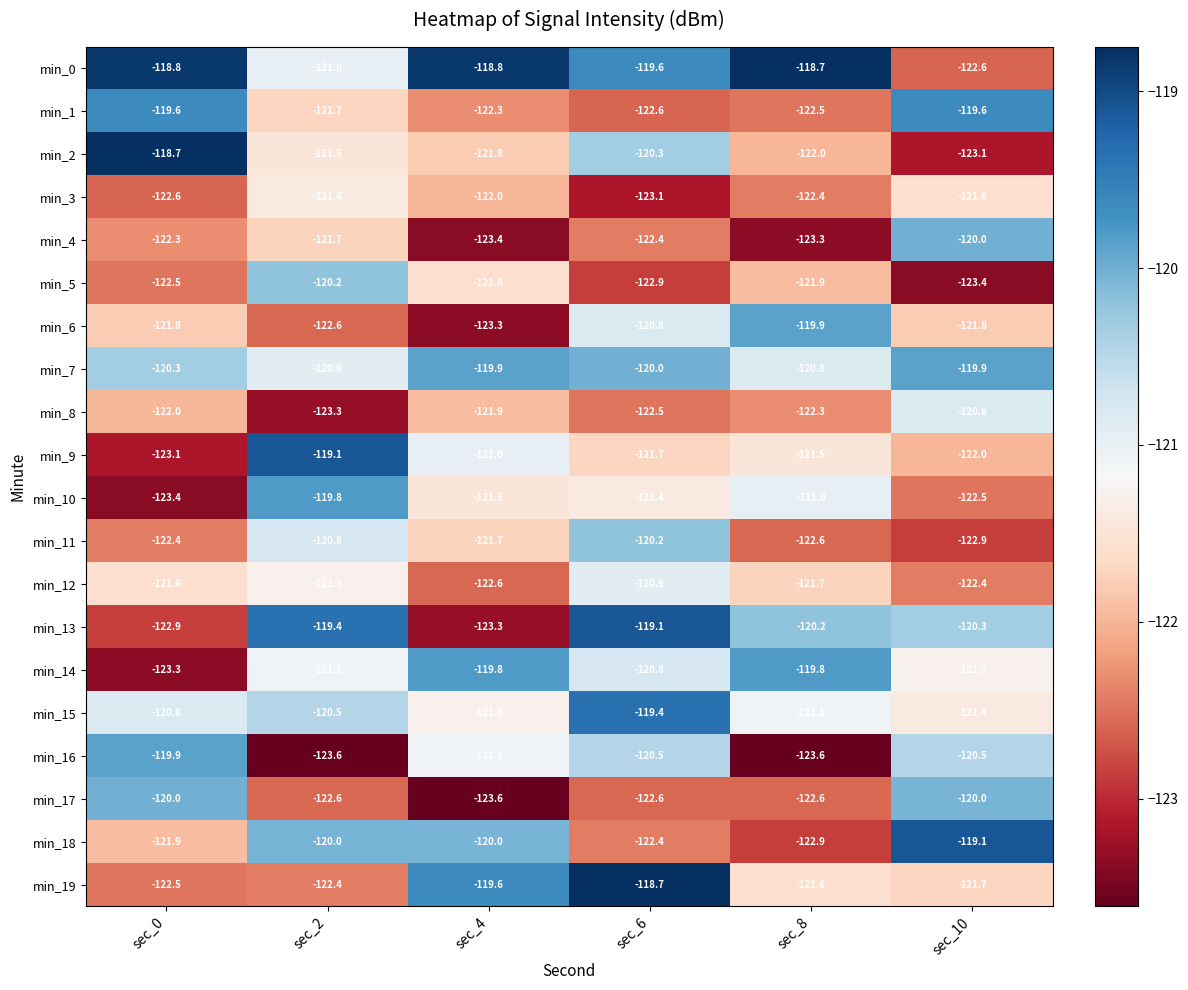

Rank the categories by min_19 value from lowest to highest.

sec_0, sec_2, sec_10, sec_8, sec_4, sec_6